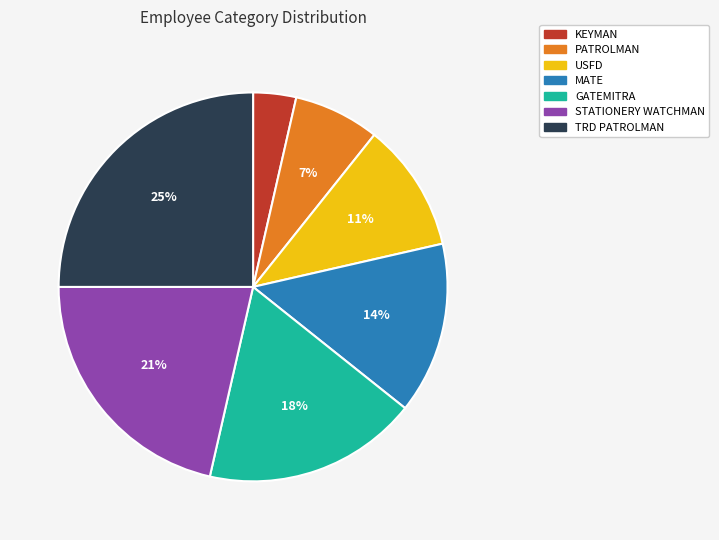

Which category has the biggest portion of the pie?

TRD PATROLMAN